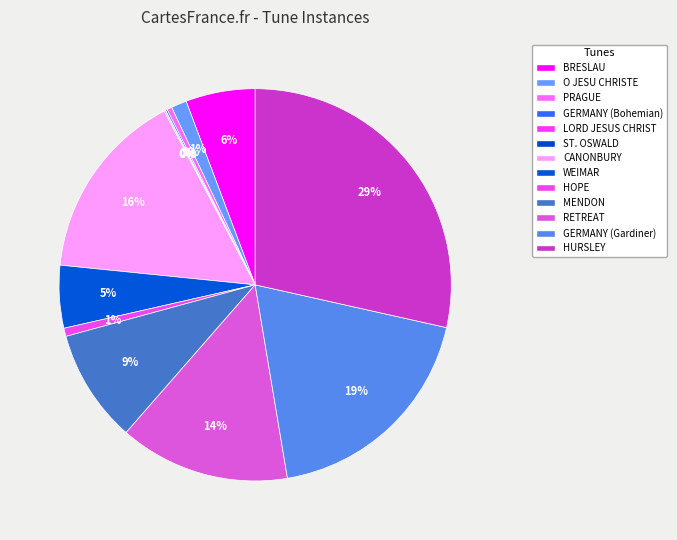

Does HOPE account for over 50% of the chart?

No